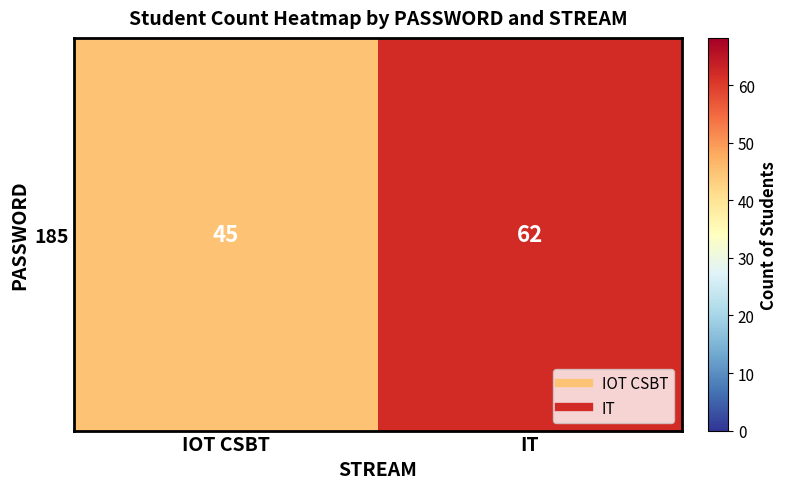

What is the change in value from IOT CSBT to IT?

+17